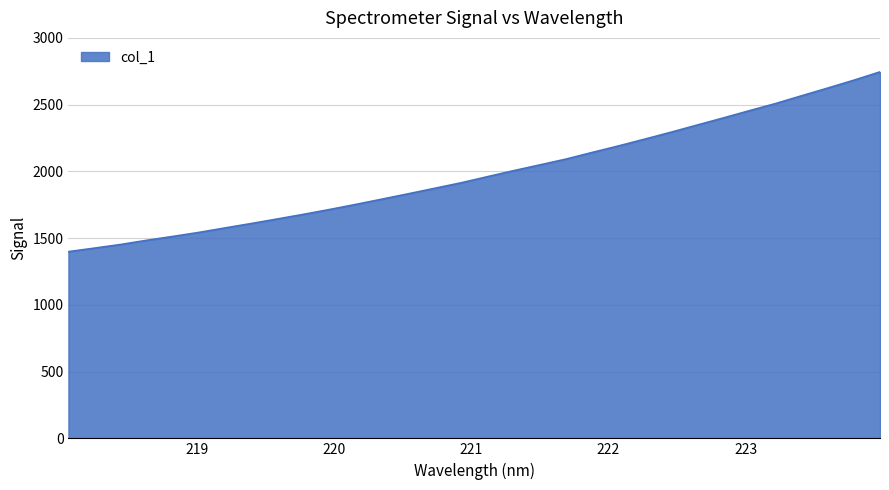

What is the maximum value shown in the chart?

2745.3